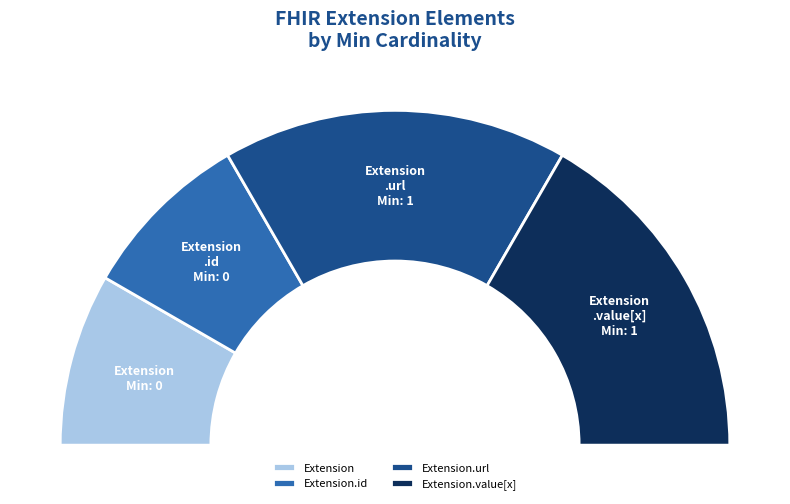

Which category has the biggest portion of the pie?

Extension.url